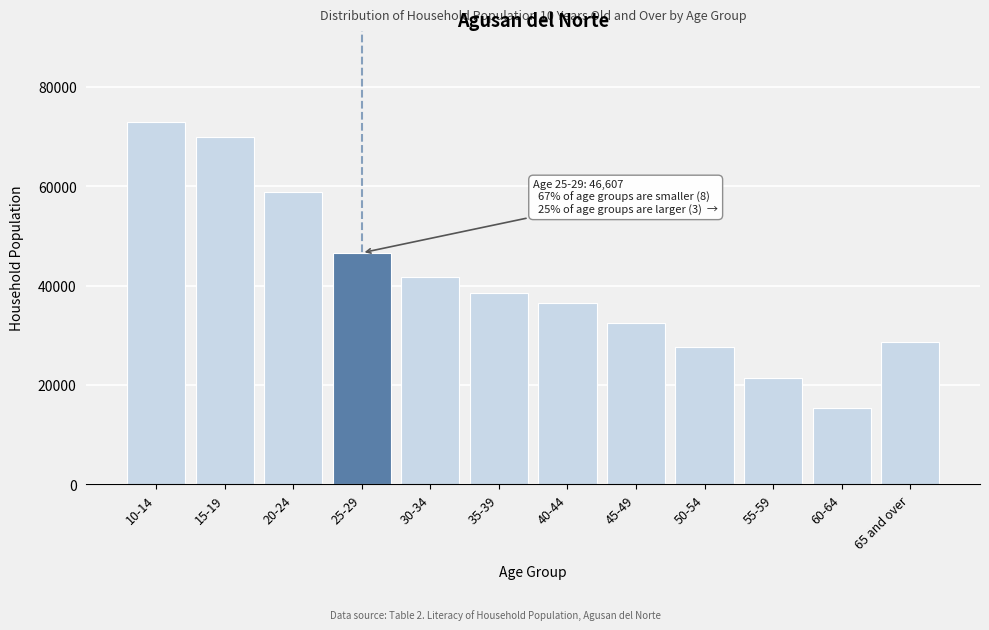

Reading right to left, transcribe all the data shown in this chart.

65 and over=28601	60-64=15351	55-59=21377	50-54=27721	45-49=32452	40-44=36592	35-39=38444	30-34=41824	25-29=46607	20-24=58772	15-19=69829	10-14=72972